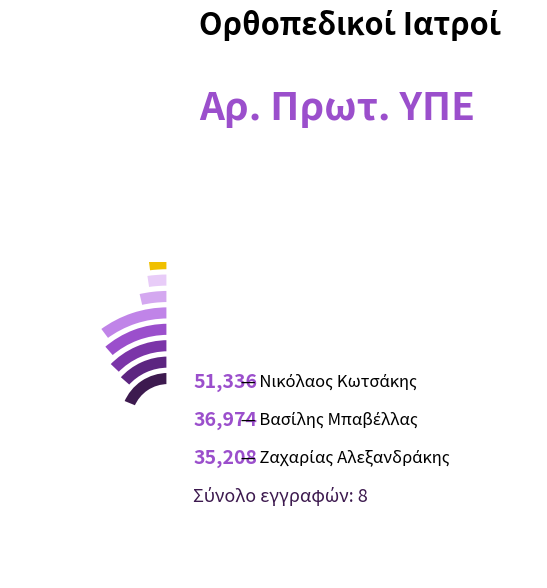

How many segments does this pie chart have?

8